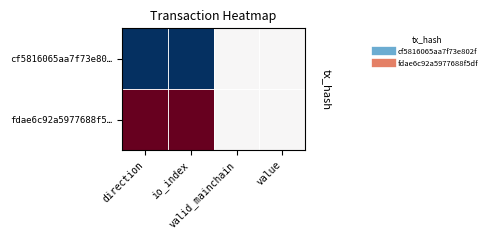

Rank the series by their average value, from highest to lowest.

fdae6c92a5977688f5…, cf5816065aa7f73e80…